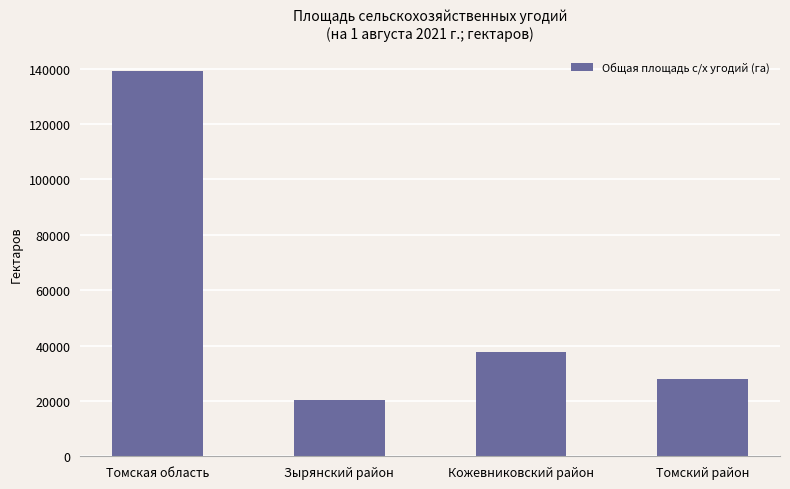

What is the label of the 4th bar from the left?

Томский район